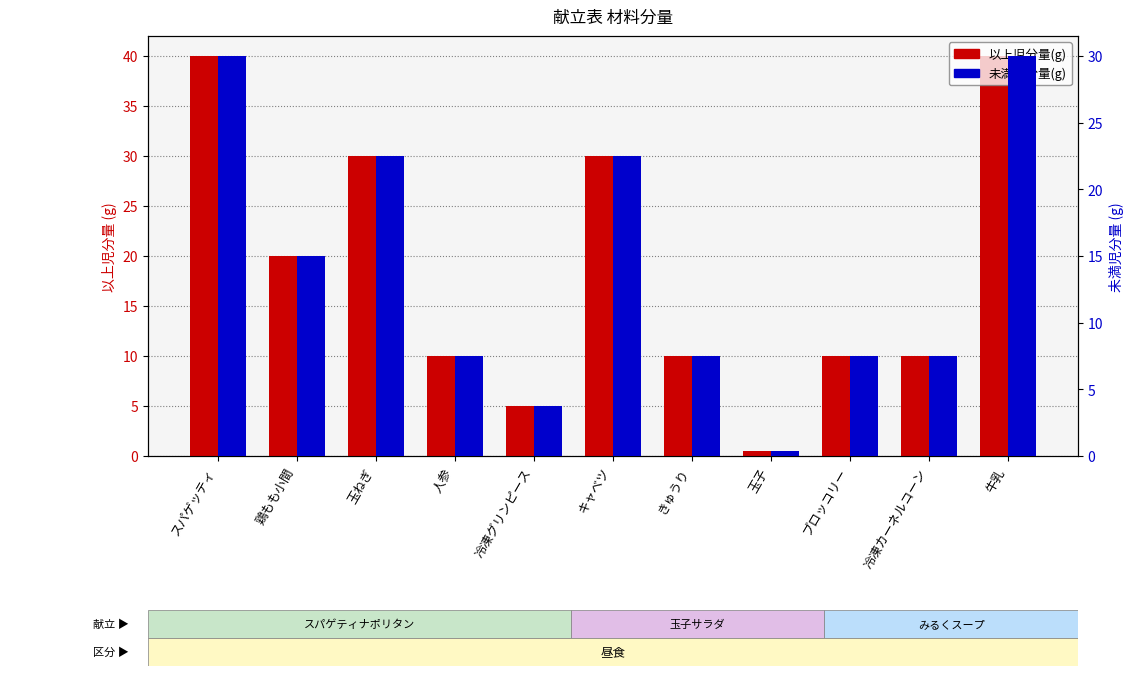

At which category is the sum across all series the highest?

スパゲッティ